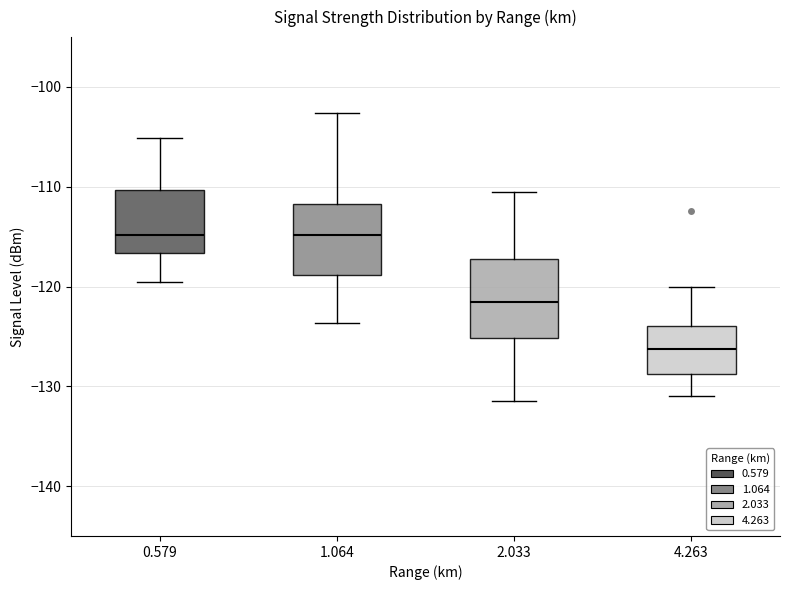

Which box's median line is the lowest?

4.263